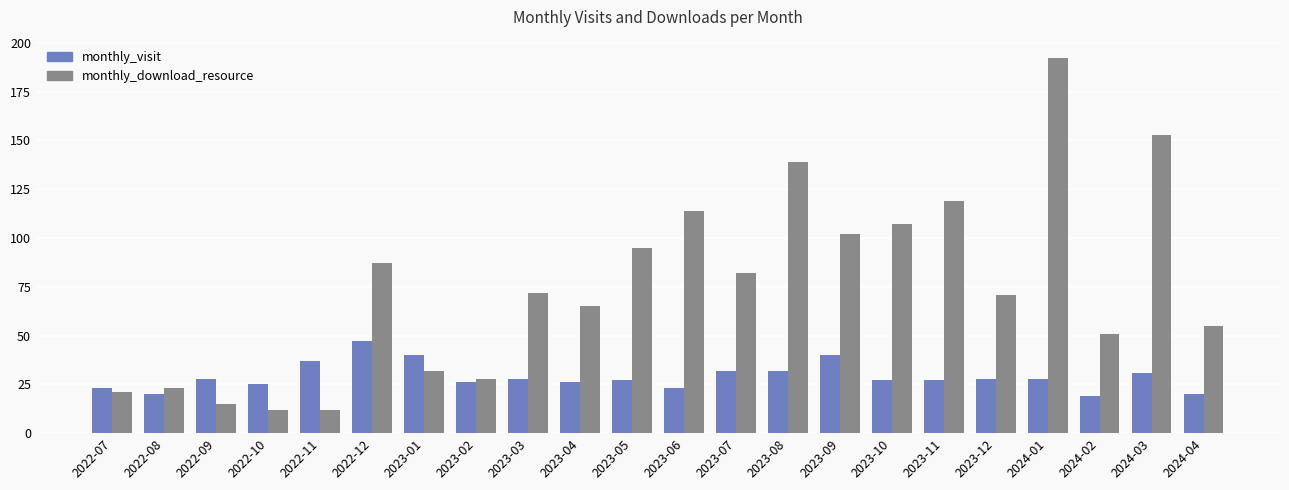

What is the label of the 8th bar from the left?

2023-02